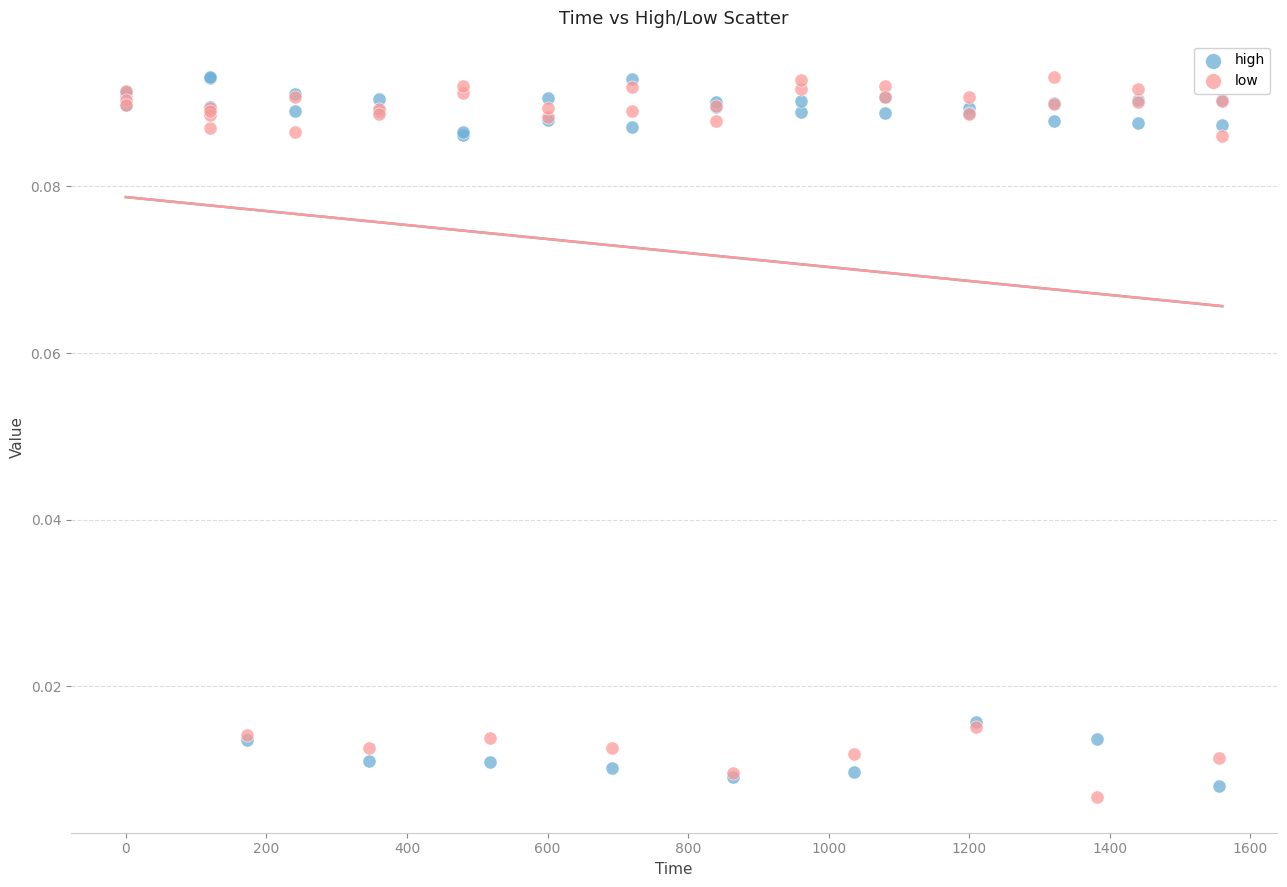

Which series contains the lowest Y value?

low